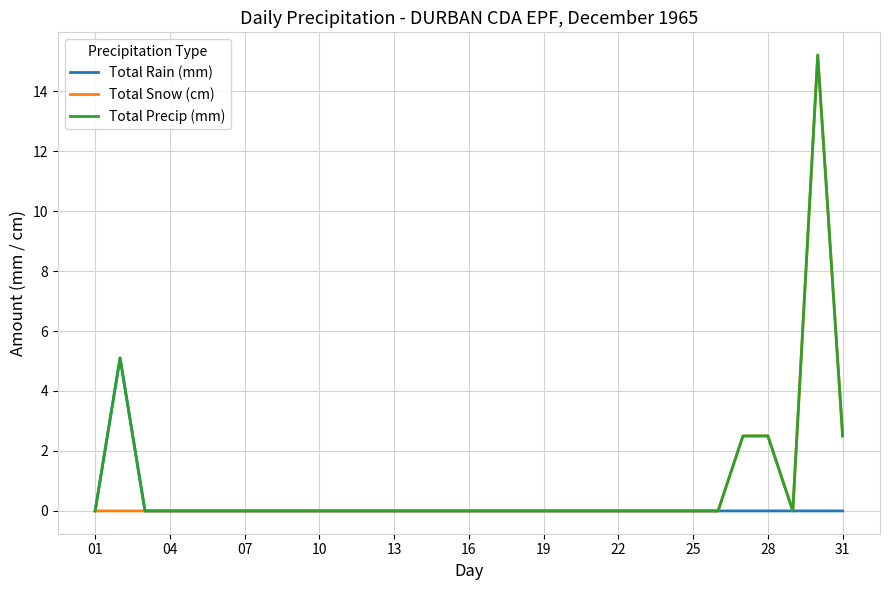

What is the highest value of the Total Precip (mm) series?

15.2